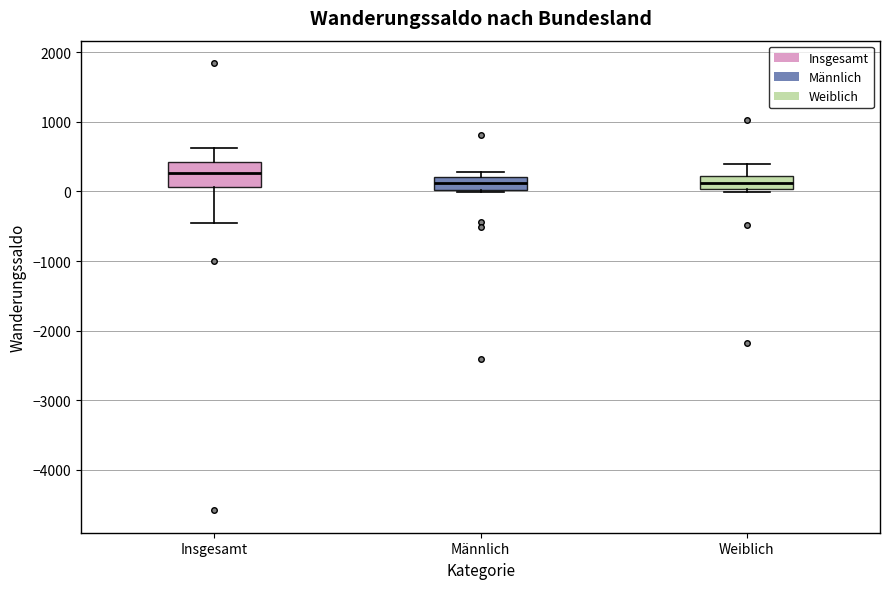

Where does the upper whisker of the box for Insgesamt end on the y-axis? The values are not printed on the chart, so give them approximately, as read against the axis.

600